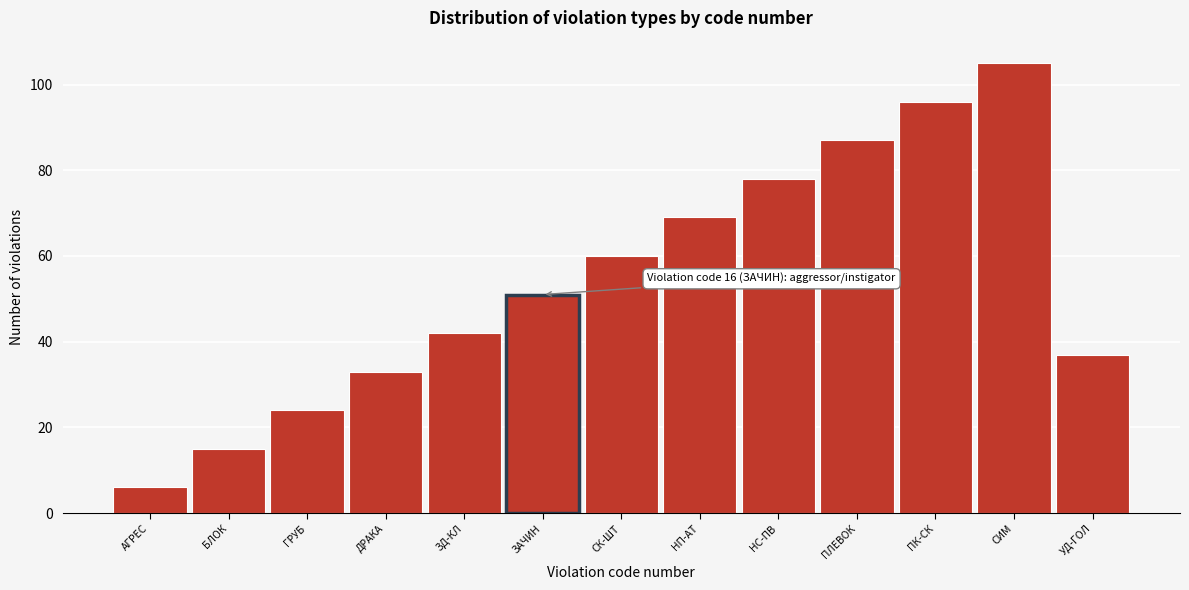

Reading left to right, what are all the values shown in this chart?

6	15	24	33	42	51	60	69	78	87	96	105	37